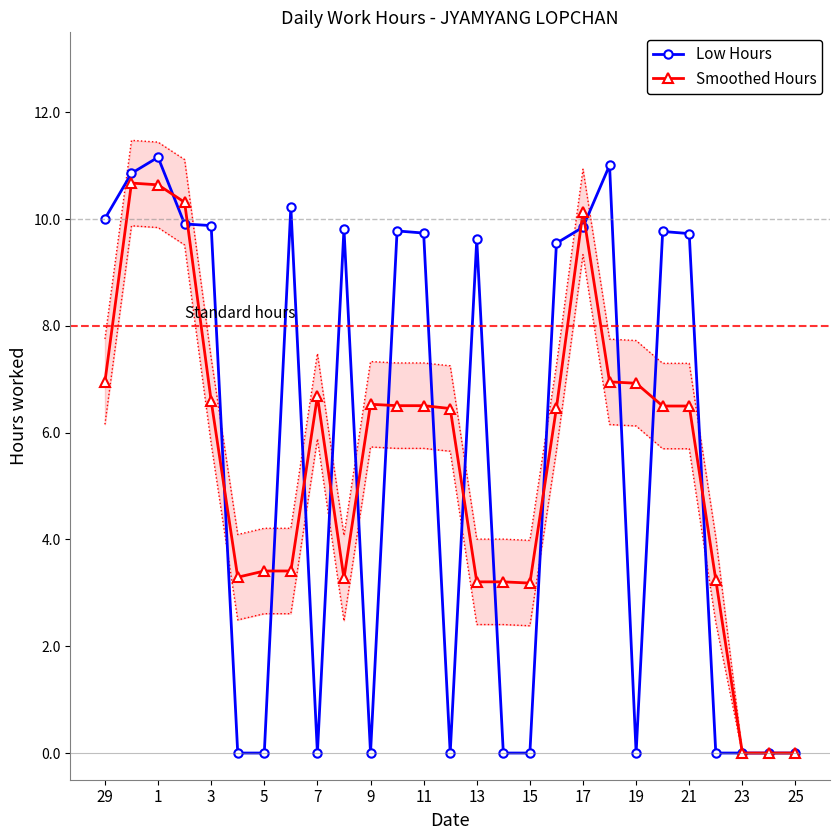

Which series ends up on top after the final intersection of Smoothed Hours and Low Hours?

Smoothed Hours